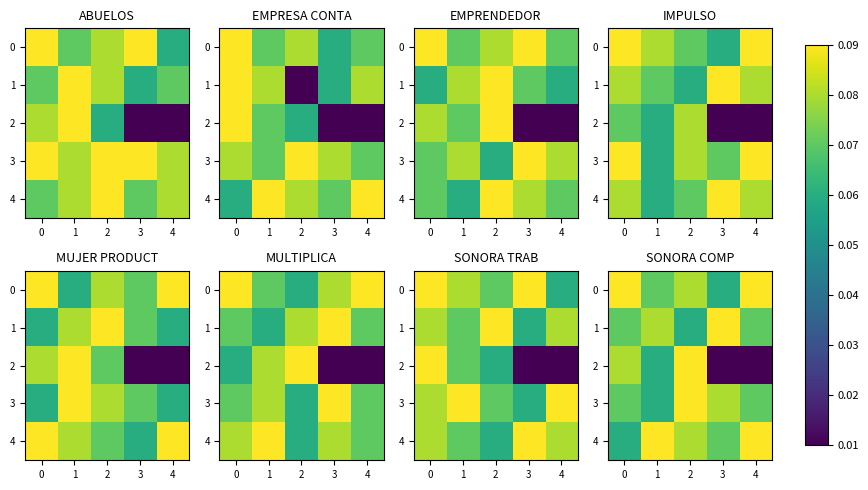

The value of 0 at 4 is 0.1. True or false?

True